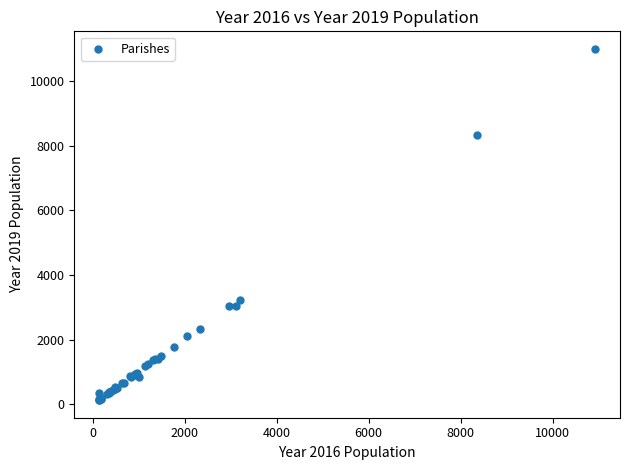

What Y value in the scatter plot is closest to 5559?

3233